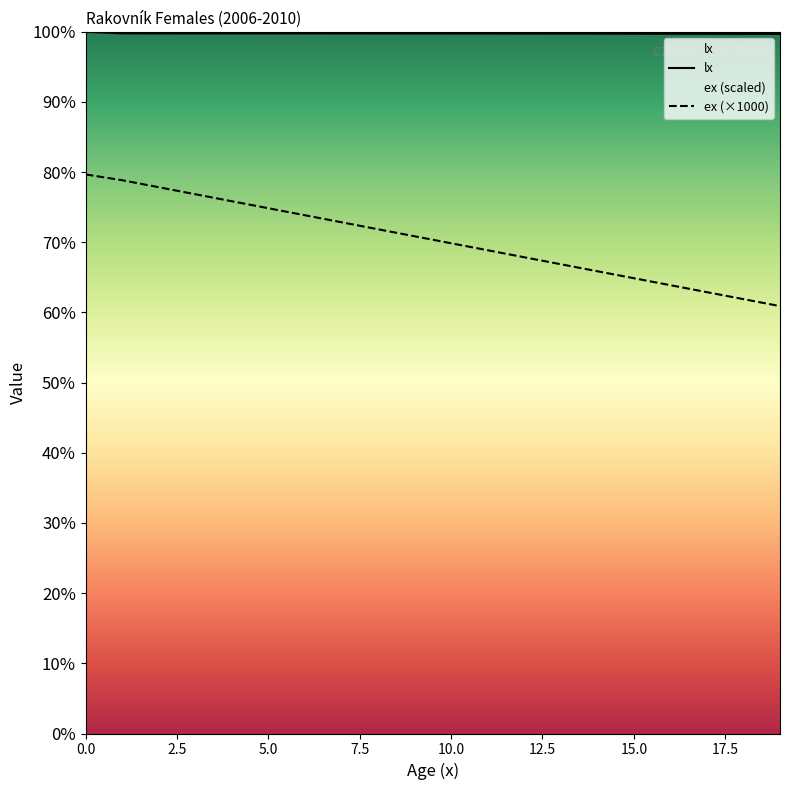

What position from the left is 12?

13